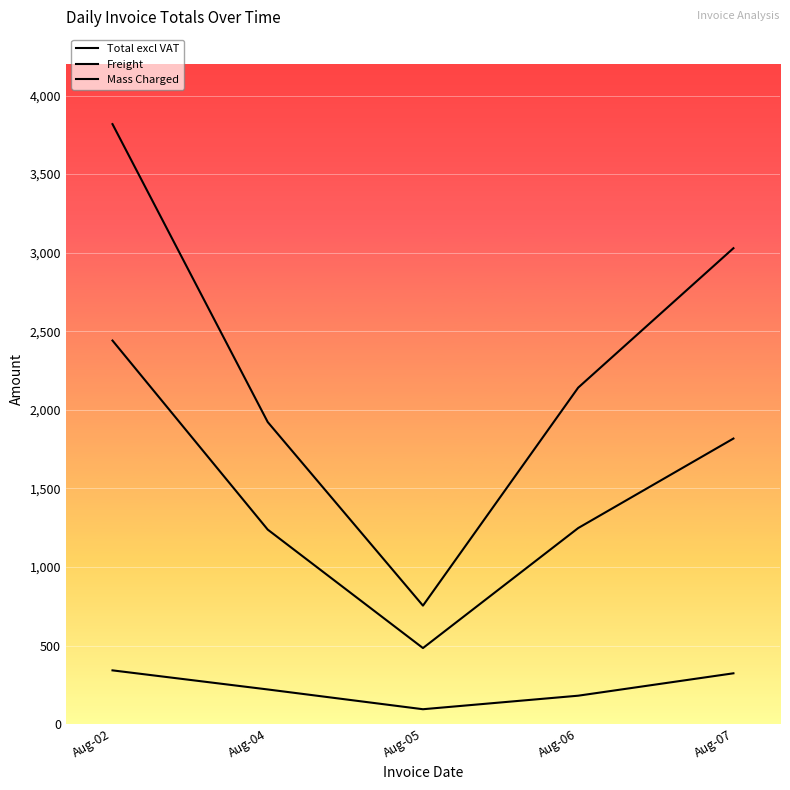

Rank the series by their average value, from lowest to highest.

Mass Charged, Freight, Total excl VAT